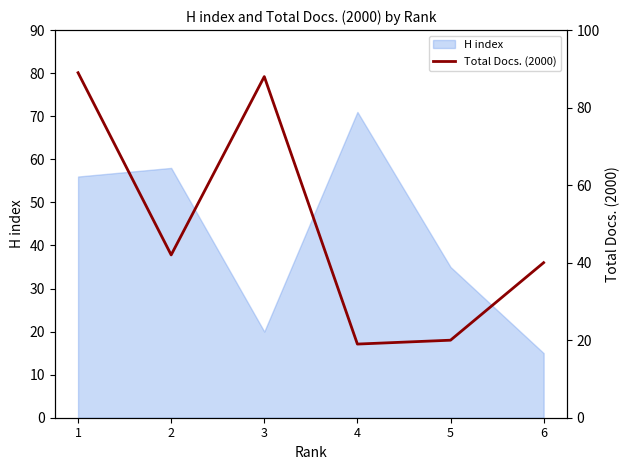

The chart shows a value of 154 at 3. True or false?

False